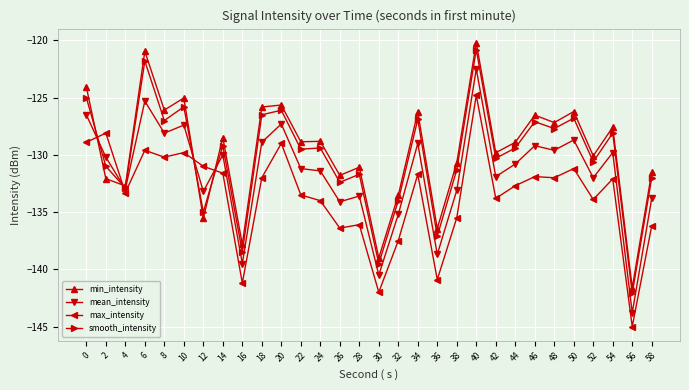

Rank the series by their maximum value, from lowest to highest.

max_intensity, mean_intensity, smooth_intensity, min_intensity